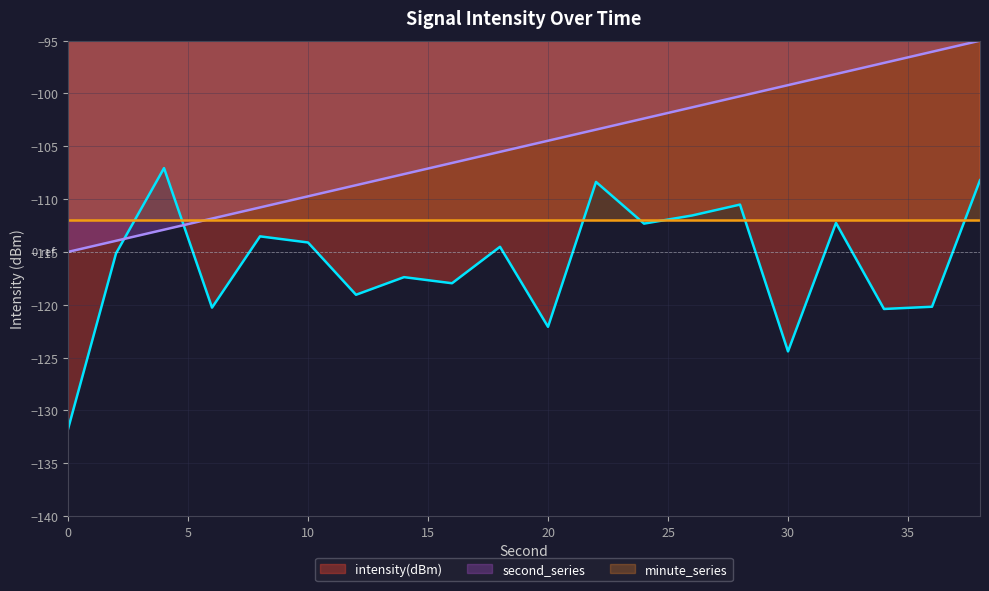

Which series ends up on top after the final intersection of intensity(dBm) and second_series?

second_series